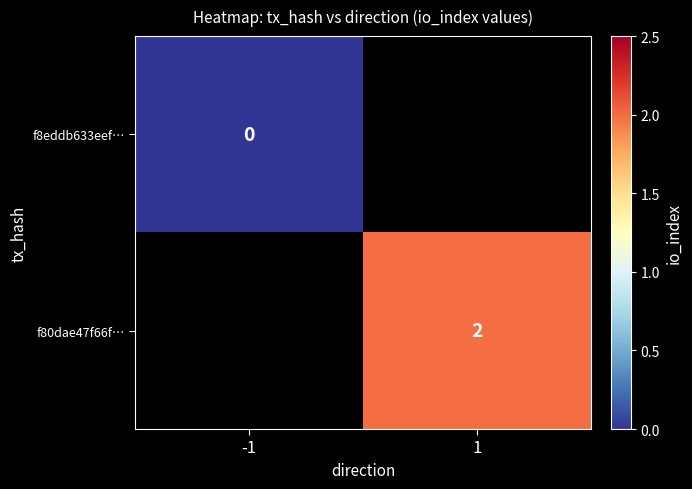

Is it true that f80dae47f66f… equals 2 at 1?

True